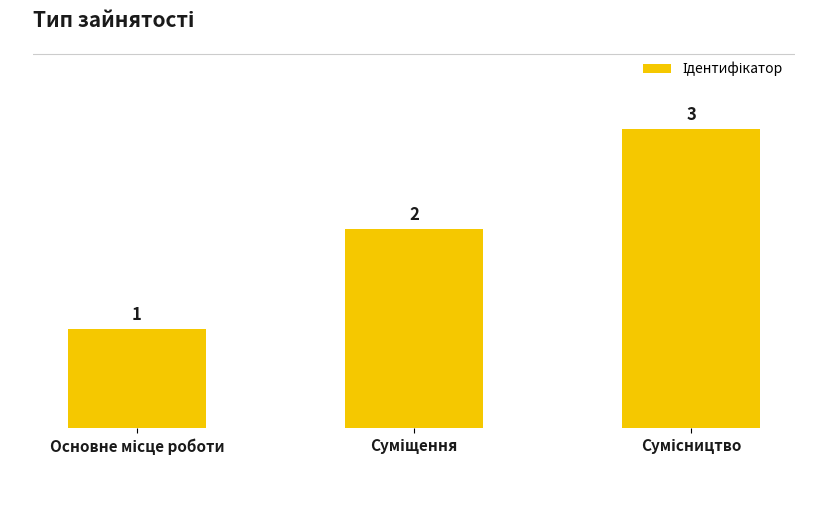

What is the maximum value shown in the chart?

3